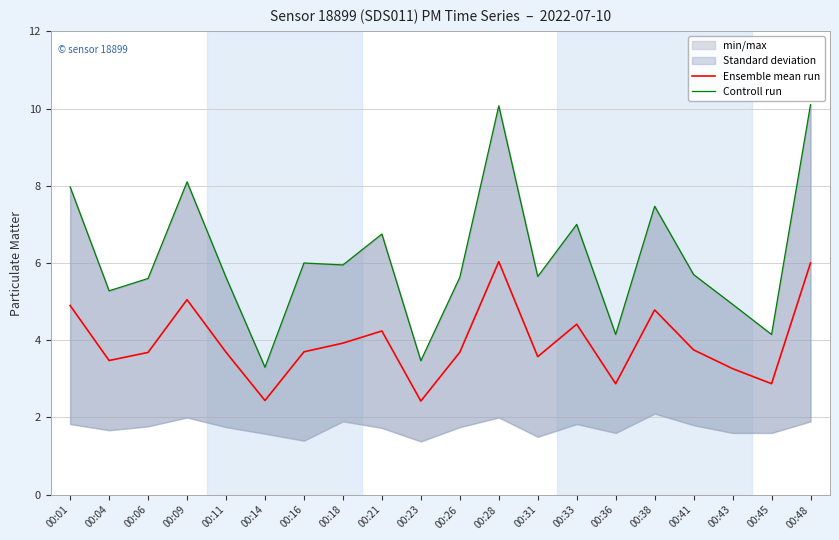

List the labels in order of Controll run value, largest first.

00:48, 00:28, 00:09, 00:01, 00:38, 00:33, 00:21, 00:16, 00:18, 00:41, 00:31, 00:11, 00:26, 00:06, 00:04, 00:43, 00:36, 00:45, 00:23, 00:14